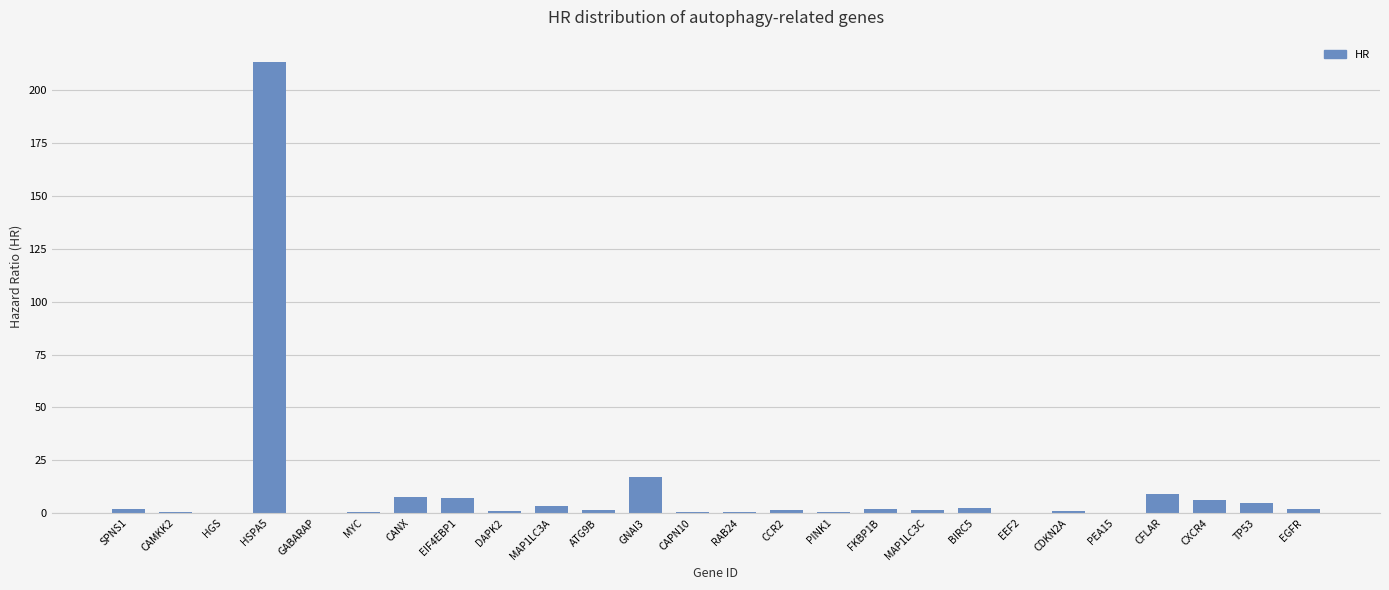

At which label is the value closest to 106?

GNAI3